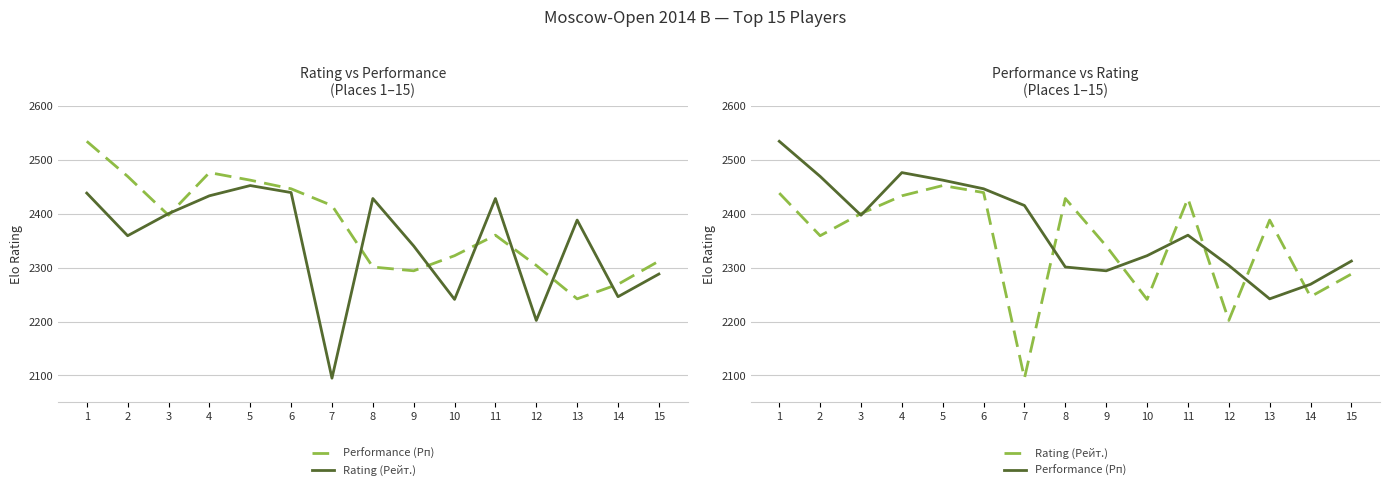

True or false: Rating (Рейт.) has more than 1 interior local peaks.

True